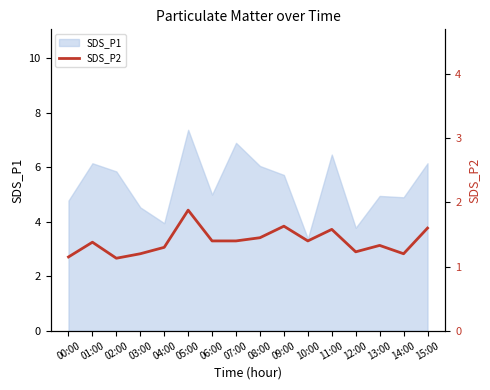

The value of SDS_P1 at 02:00 is 3.8. True or false?

False